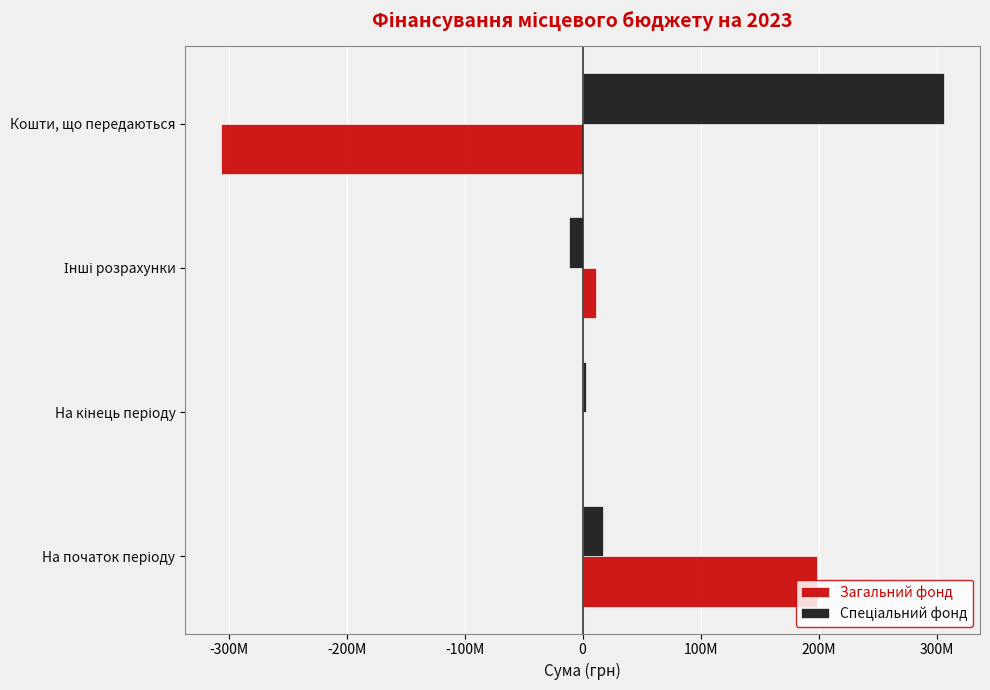

What is the difference between the second highest and second lowest values in the Загальний фонд series?

11200365.8